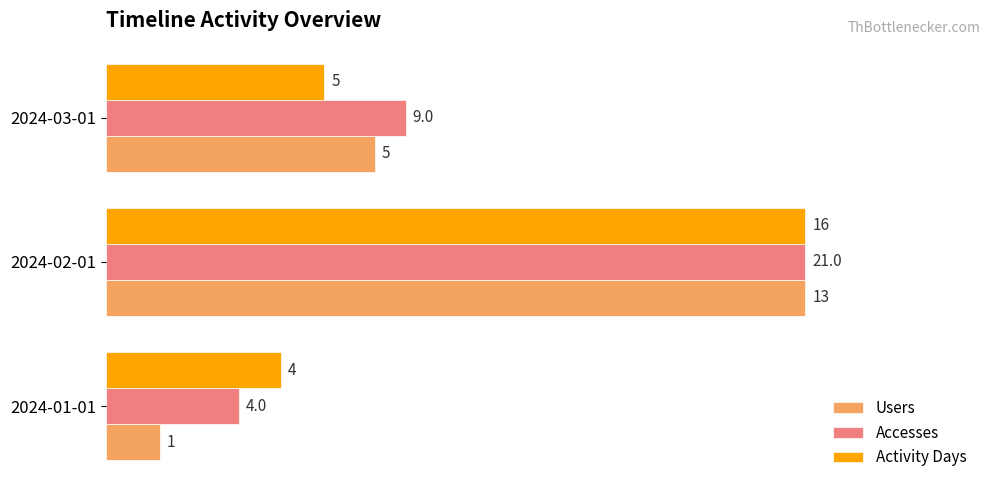

What are all the series names shown in the legend?

Users, Accesses, Activity Days